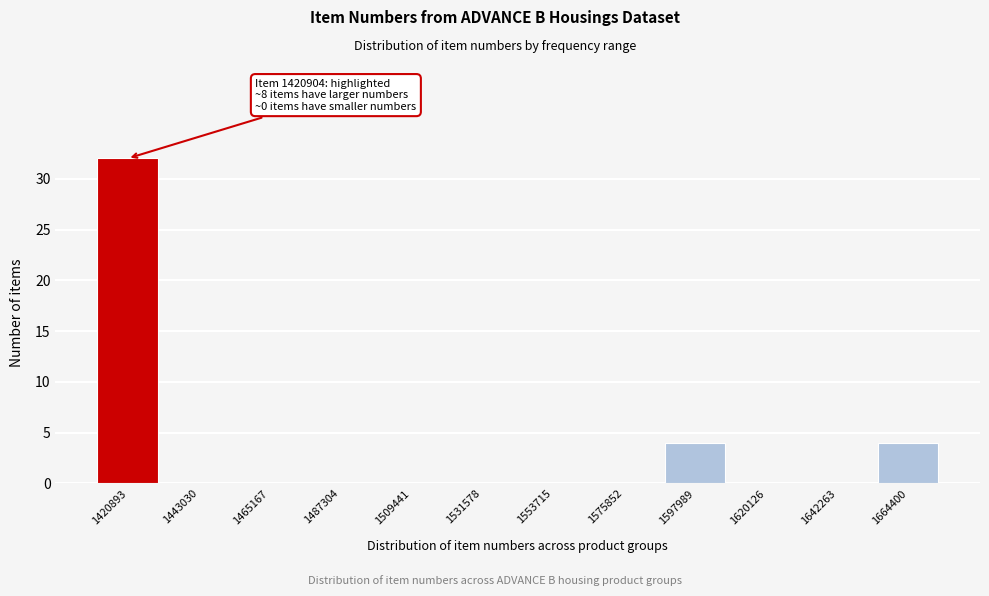

Reading left to right, what are all the values shown in this chart?

1420893=32	1443030=0	1465167=0	1487304=0	1509441=0	1531578=0	1553715=0	1575852=0	1597989=4	1620126=0	1642263=0	1664400=4